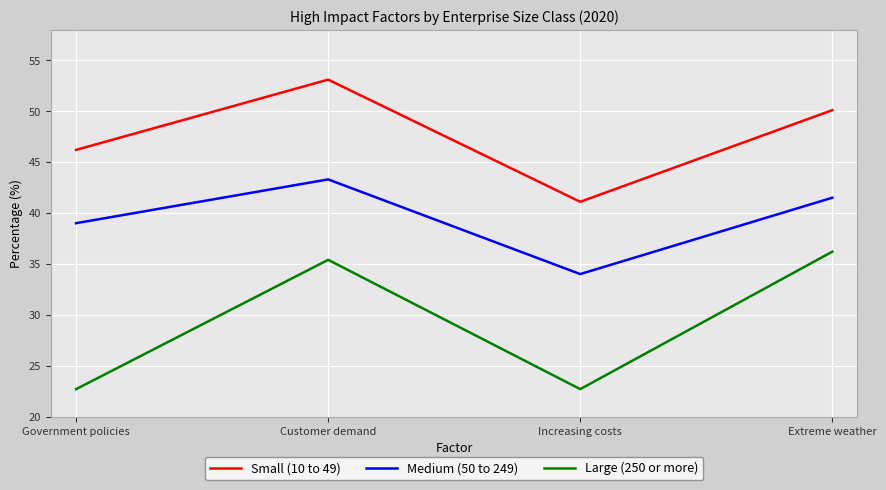

What is the spread (max minus min) of values at Increasing costs?

18.4